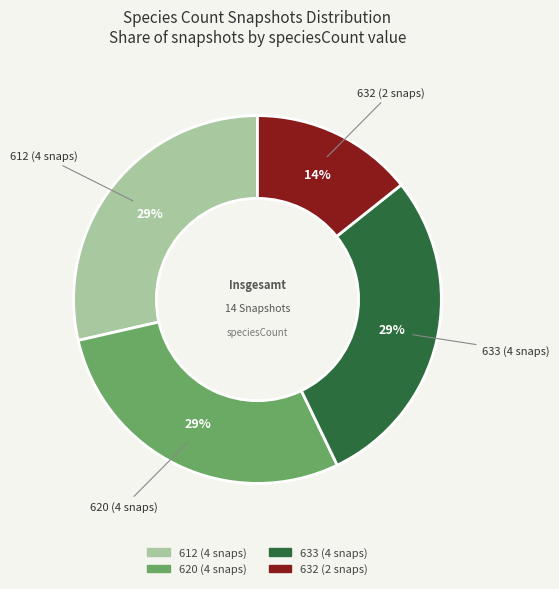

Combined, do 632 (2 snaps) and 620 (4 snaps) account for over 50%?

No